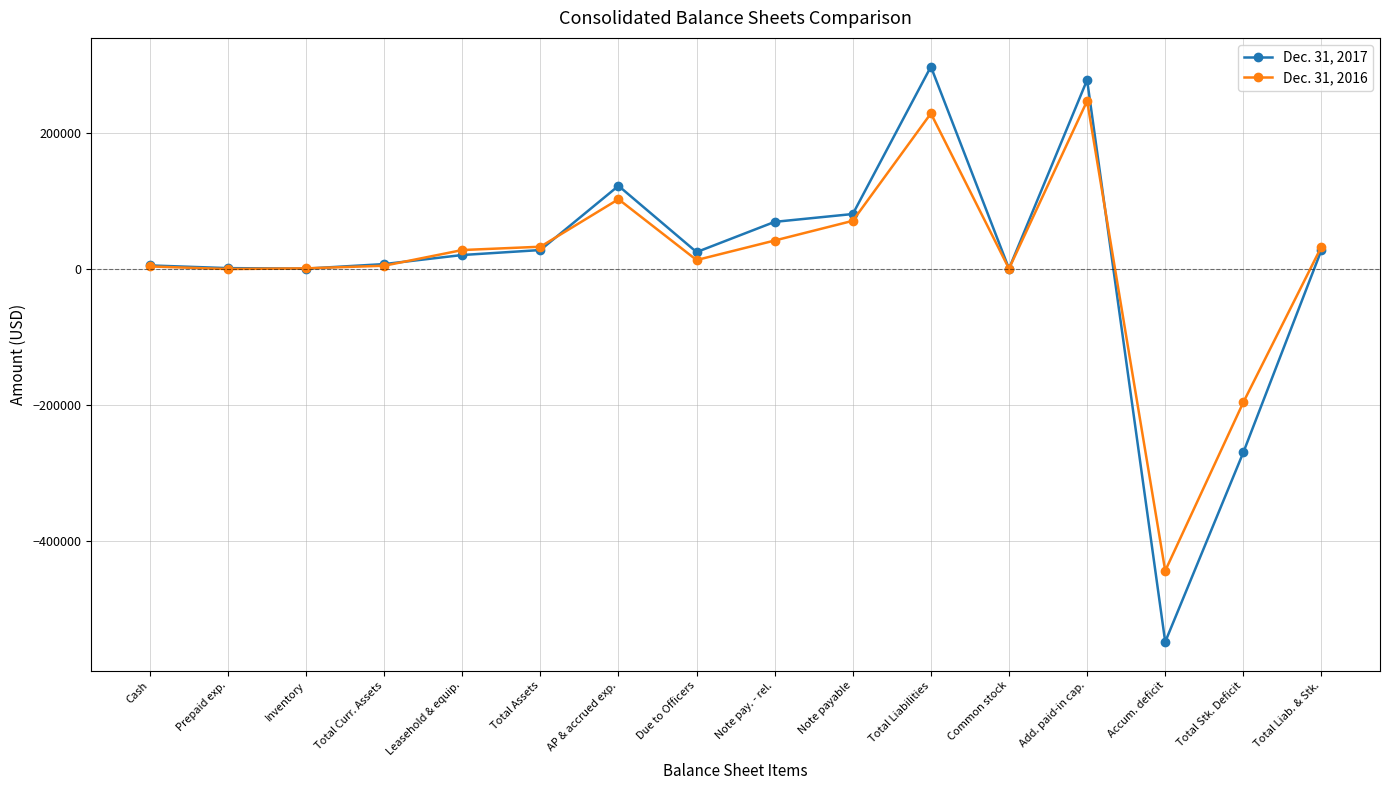

The value of Dec. 31, 2017 at Total Stk. Deficit is -94182. True or false?

False